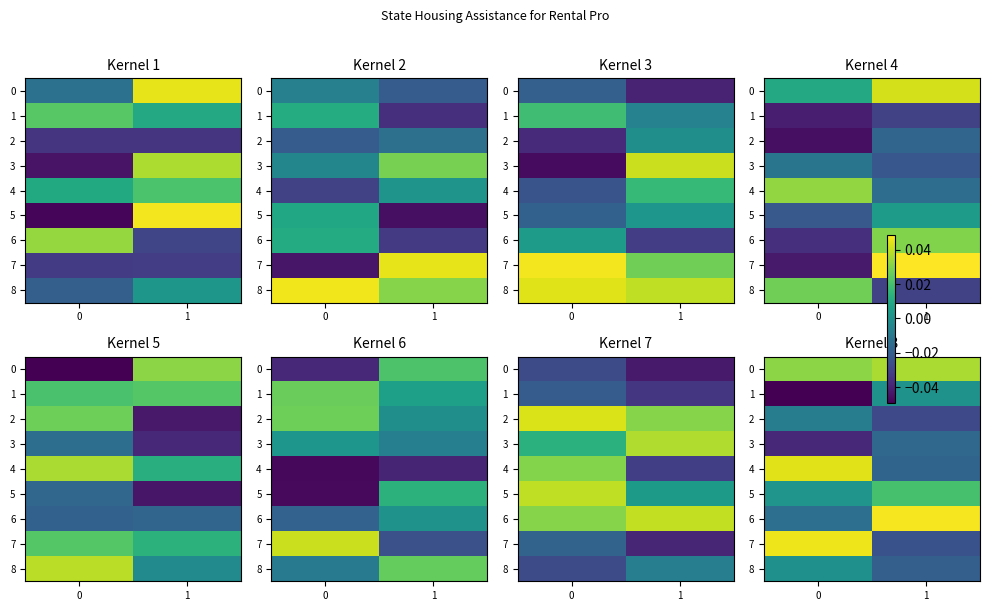

How many negative values does the 6 series have?

1